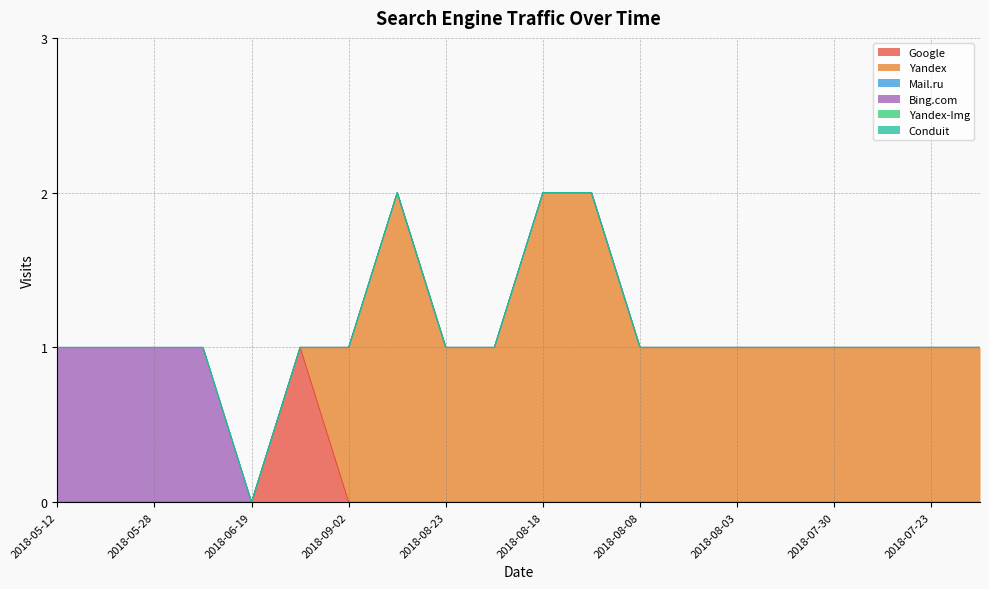

Does the chart have visible grid lines?

Yes